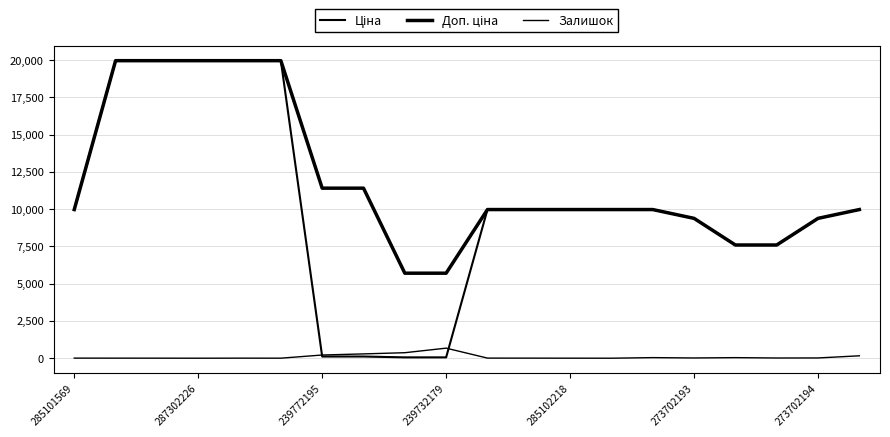

Reading left to right, transcribe all the data shown in this chart.

Ціна: 9975.0	19964.2	19964.2	19964.2	19964.2	19964.2	114.1	114.1	57.0	57.0	9975.0	9975.0	9975.0	9975.0	9975.0	9384.0	7596.5	7596.5	9384.0	9975.0
Доп. ціна: 9975.0	19964.2	19964.2	19964.2	19964.2	19964.2	11410.0	11410.0	5705.0	5705.0	9975.0	9975.0	9975.0	9975.0	9975.0	9384.0	7596.5	7596.5	9384.0	9975.0
Залишок: 7.0	5.0	4.0	1.0	5.0	3.0	215.0	290.0	370.0	676.0	8.0	6.0	3.0	1.0	40.0	17.0	39.0	15.0	18.0	162.0